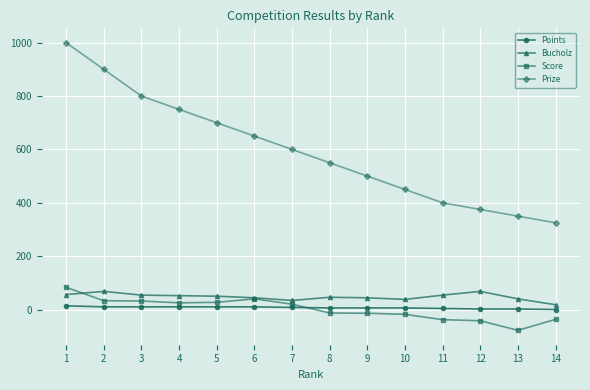

What is the highest value of the Score series?

83